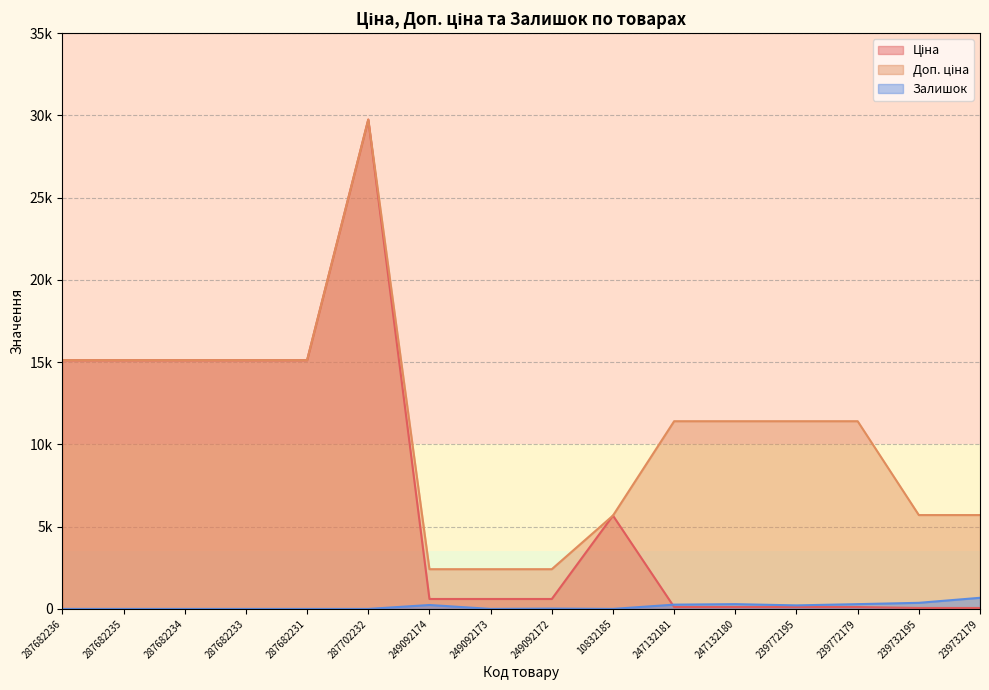

How many interior local peaks does the Доп. ціна series have?

1